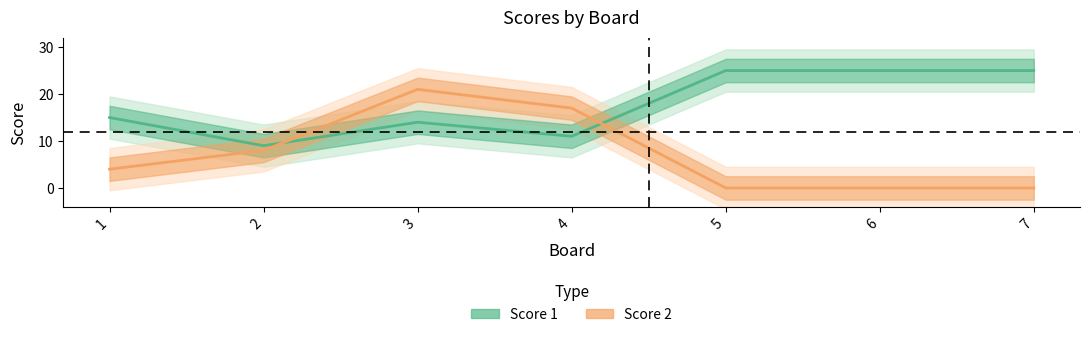

Which has a higher value, 7 or 6?

7